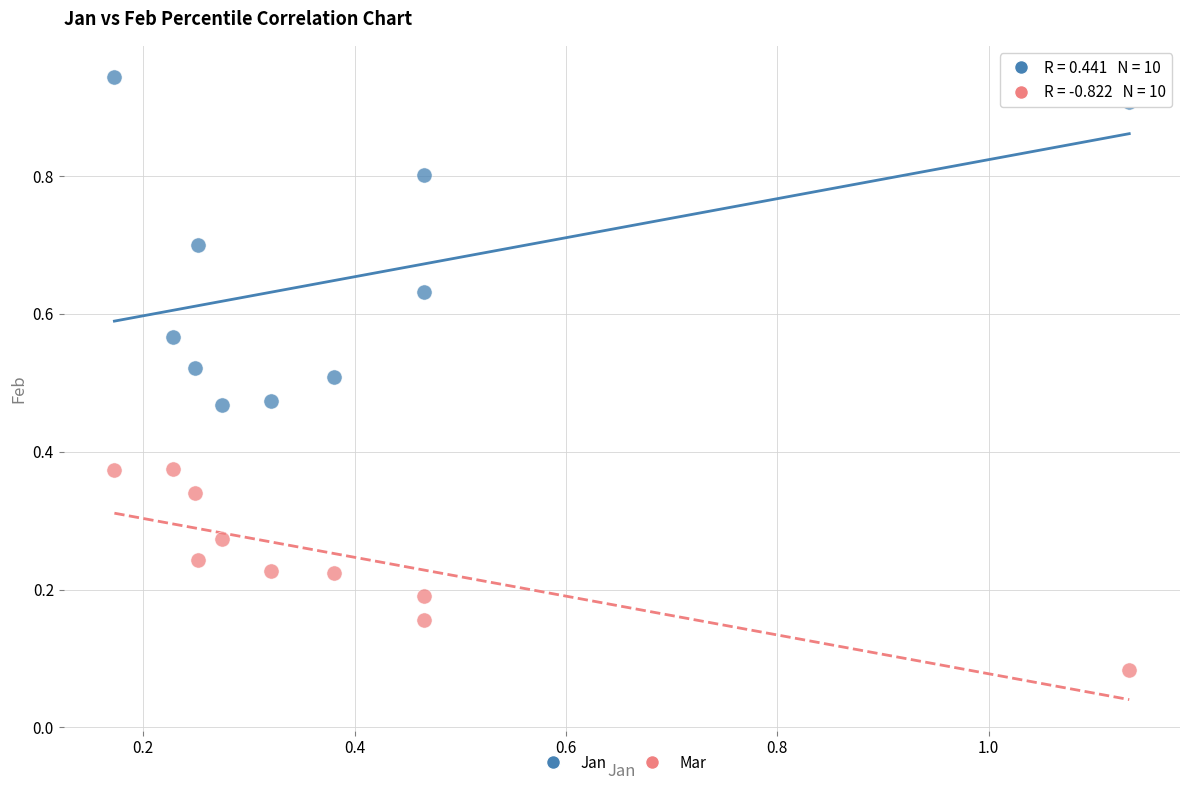

Across all data points, what is the range of X values (max minus min)?

1.0